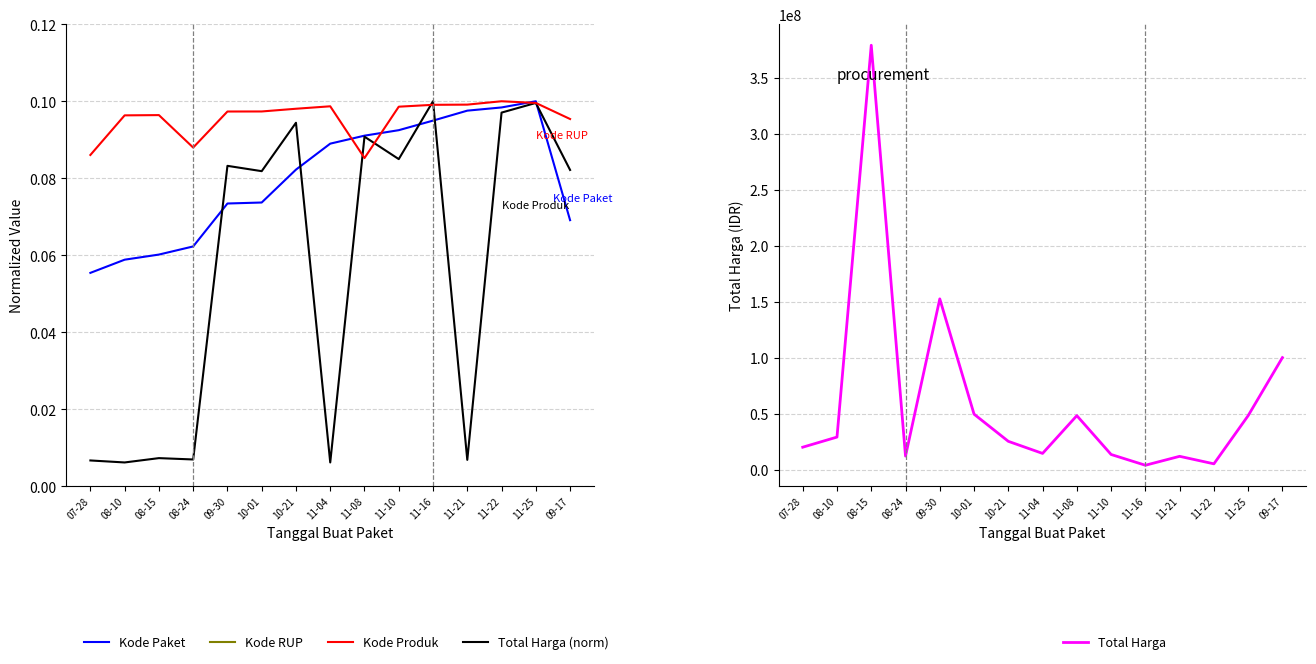

What is the label of the 6th point from the left?

10-01